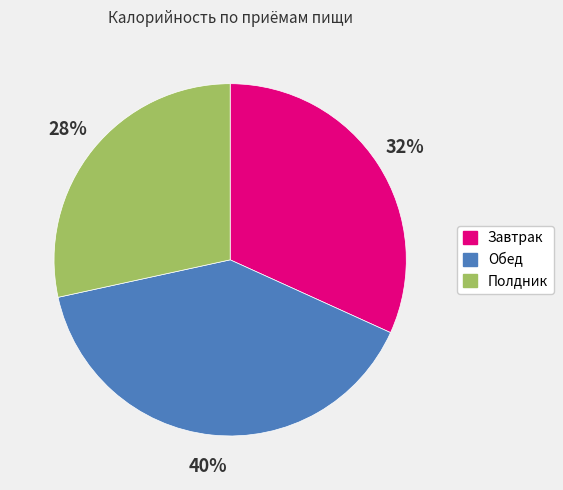

To the nearest percent, what is the combined percentage of Обед and Полдник?

68%